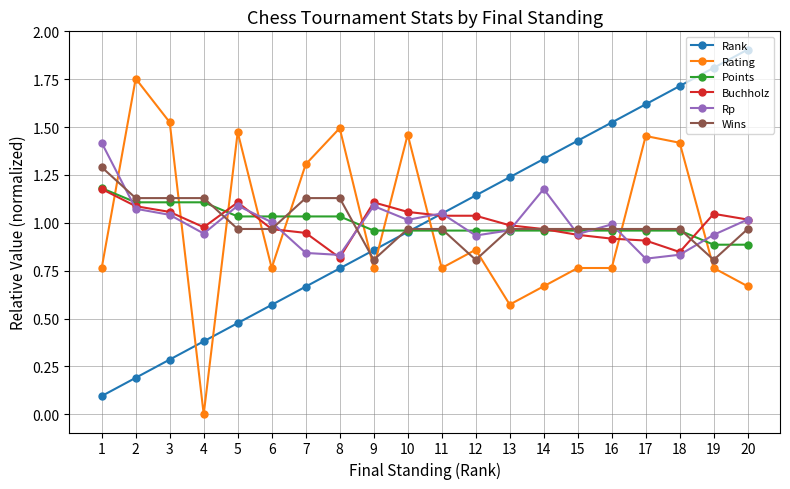

True or false: Buchholz and Rank cross at least once.

True